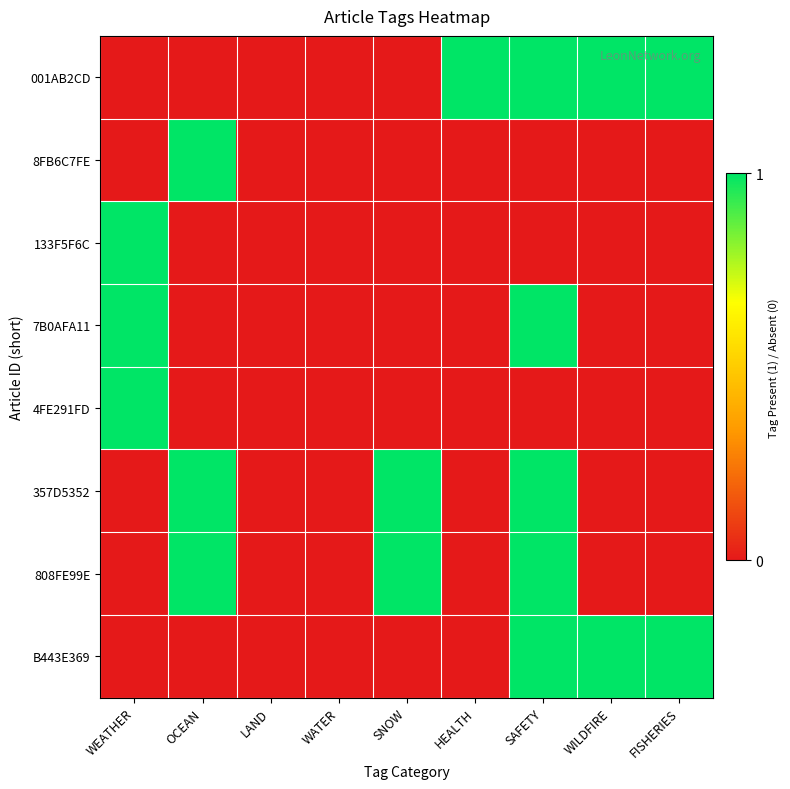

Reading left to right, list all the values displayed in this chart.

001AB2CD: WEATHER=0	OCEAN=0	LAND=0	WATER=0	SNOW=0	HEALTH=1	SAFETY=1	WILDFIRE=1	FISHERIES=1
8FB6C7FE: WEATHER=0	OCEAN=1	LAND=0	WATER=0	SNOW=0	HEALTH=0	SAFETY=0	WILDFIRE=0	FISHERIES=0
133F5F6C: WEATHER=1	OCEAN=0	LAND=0	WATER=0	SNOW=0	HEALTH=0	SAFETY=0	WILDFIRE=0	FISHERIES=0
7B0AFA11: WEATHER=1	OCEAN=0	LAND=0	WATER=0	SNOW=0	HEALTH=0	SAFETY=1	WILDFIRE=0	FISHERIES=0
4FE291FD: WEATHER=1	OCEAN=0	LAND=0	WATER=0	SNOW=0	HEALTH=0	SAFETY=0	WILDFIRE=0	FISHERIES=0
357D5352: WEATHER=0	OCEAN=1	LAND=0	WATER=0	SNOW=1	HEALTH=0	SAFETY=1	WILDFIRE=0	FISHERIES=0
808FE99E: WEATHER=0	OCEAN=1	LAND=0	WATER=0	SNOW=1	HEALTH=0	SAFETY=1	WILDFIRE=0	FISHERIES=0
B443E369: WEATHER=0	OCEAN=0	LAND=0	WATER=0	SNOW=0	HEALTH=0	SAFETY=1	WILDFIRE=1	FISHERIES=1